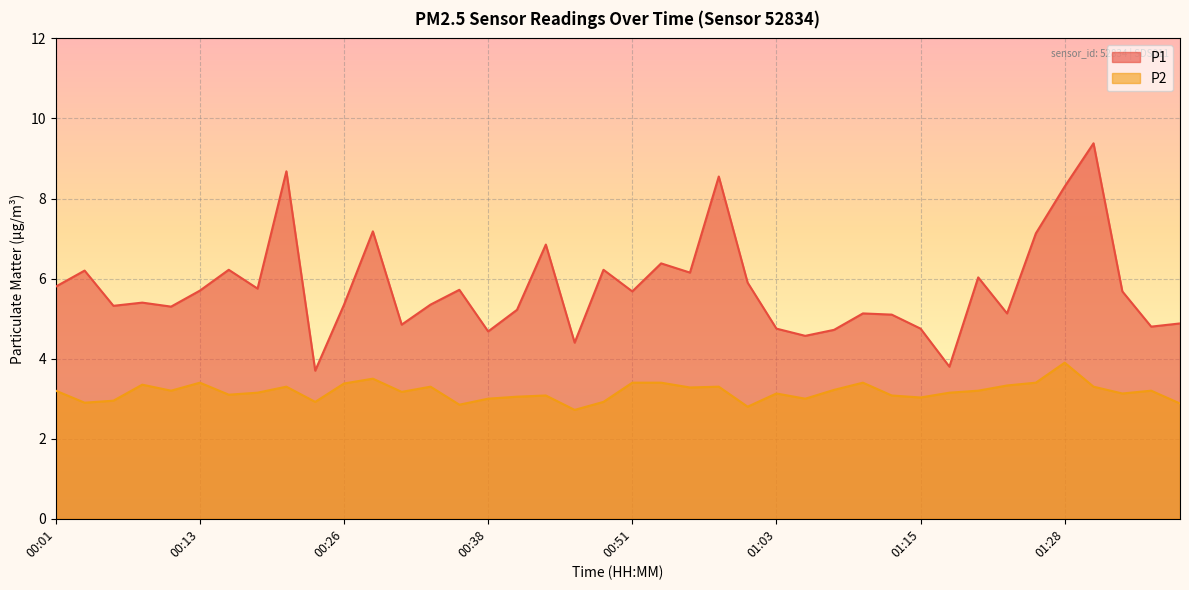

Rank the series by their average value, from highest to lowest.

P1, P2